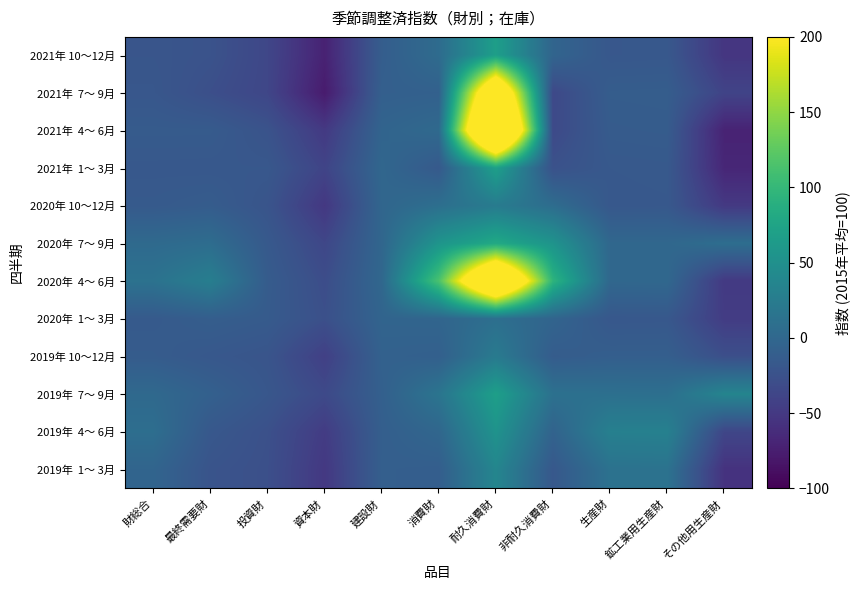

Between 最終需要財 and 投資財, which is larger?

最終需要財